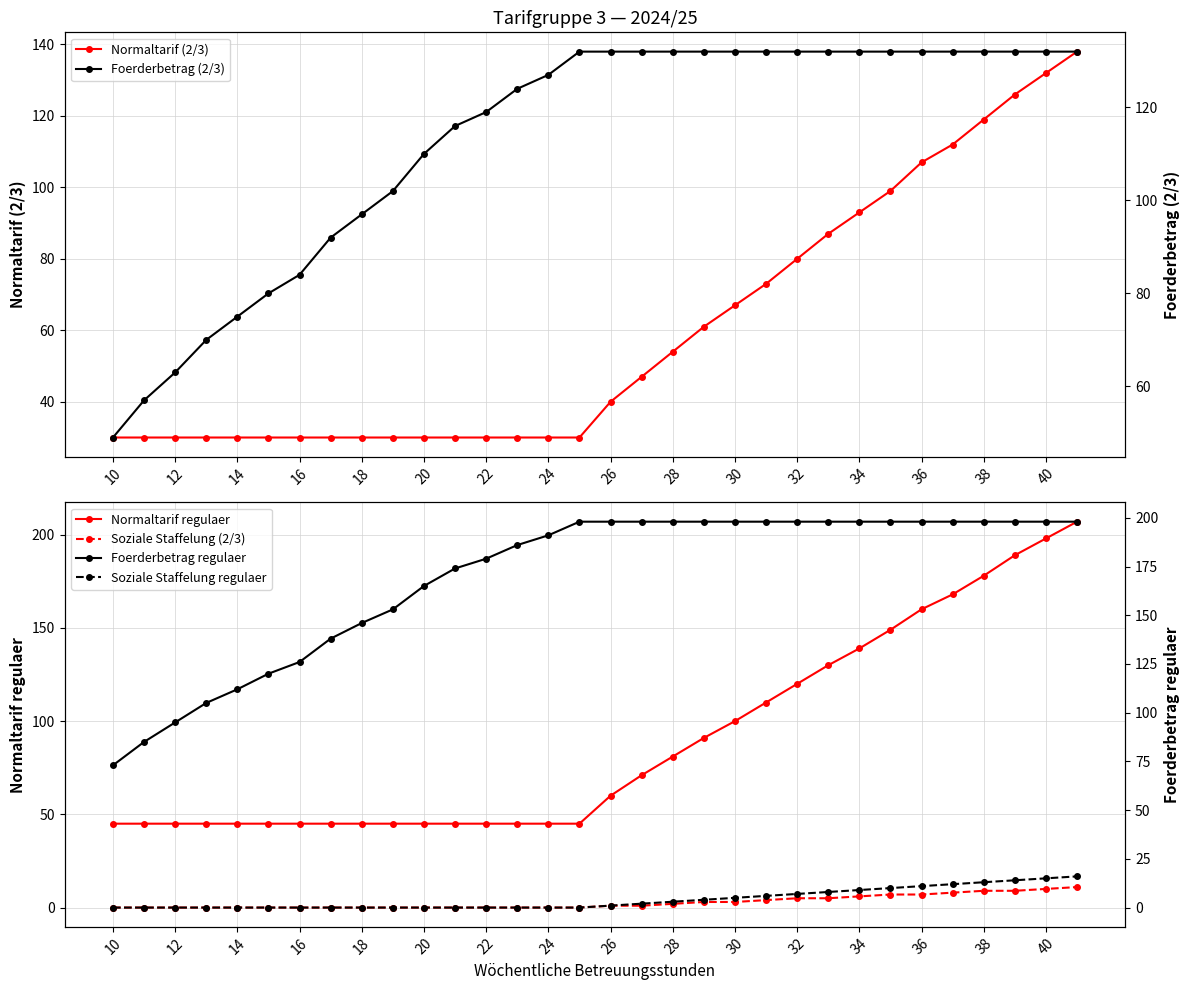

The value of Normaltarif (2/3) at 32 is 80. True or false?

True